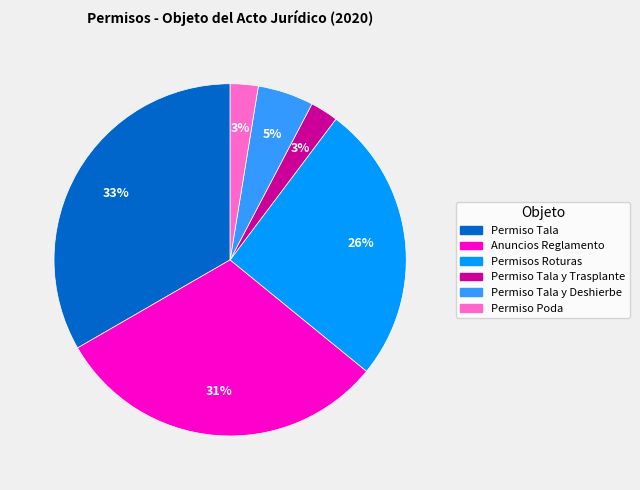

What is the ratio of the value at Permisos Roturas to the value at Permiso Tala?

0.8